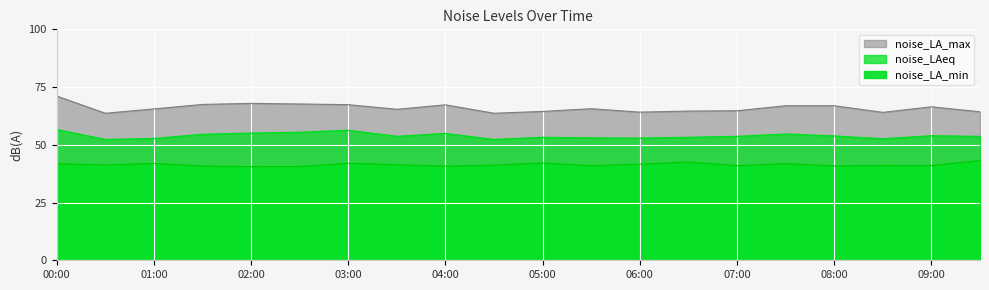

Reading left to right, extract all data points from this chart.

noise_LA_min: 00:00=41.8	00:30=41.3	01:00=41.9	01:30=40.8	02:00=40.5	02:30=40.6	03:00=42.0	03:30=41.4	04:00=40.7	04:30=41.2	05:00=42.1	05:30=40.9	06:00=41.6	06:30=42.5	07:00=41.0	07:30=41.8	08:00=40.8	08:30=41.0	09:00=41.0	09:30=43.2
noise_LA_max: 00:00=71.1	00:30=63.7	01:00=65.5	01:30=67.5	02:00=68.0	02:30=67.7	03:00=67.4	03:30=65.4	04:00=67.3	04:30=63.7	05:00=64.5	05:30=65.6	06:00=64.2	06:30=64.6	07:00=64.7	07:30=66.9	08:00=66.9	08:30=64.0	09:00=66.5	09:30=64.3
noise_LAeq: 00:00=56.6	00:30=52.3	01:00=52.7	01:30=54.5	02:00=55.1	02:30=55.4	03:00=56.3	03:30=53.7	04:00=54.9	04:30=52.3	05:00=53.2	05:30=53.0	06:00=52.9	06:30=53.2	07:00=53.6	07:30=54.7	08:00=53.8	08:30=52.6	09:00=53.9	09:30=53.6